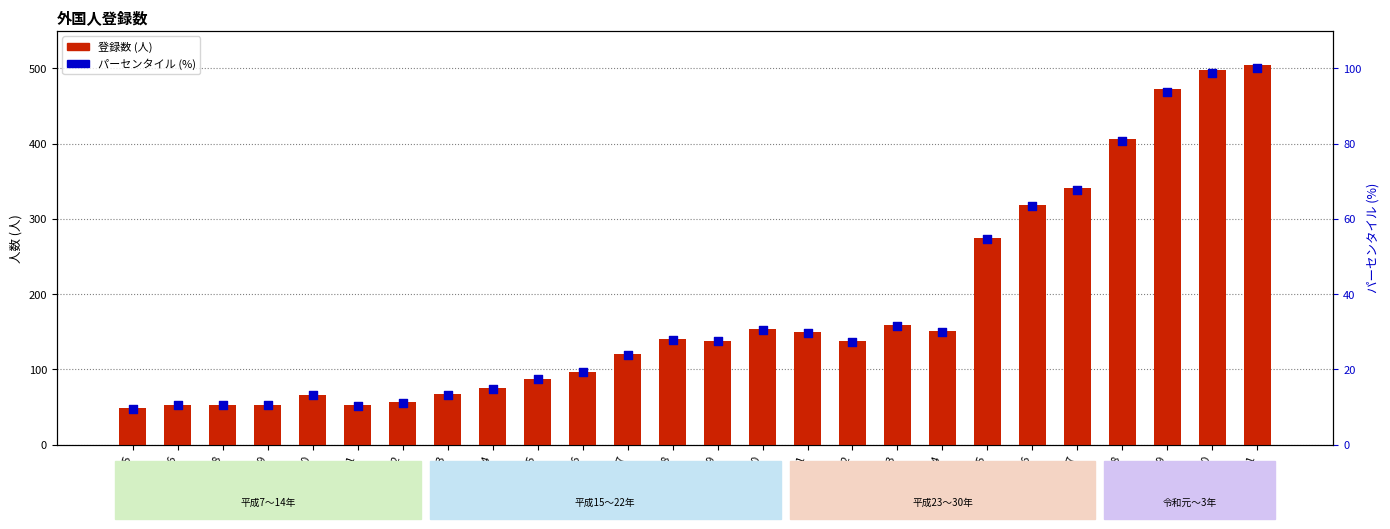

What is the total value across all series at 2015?

329.6